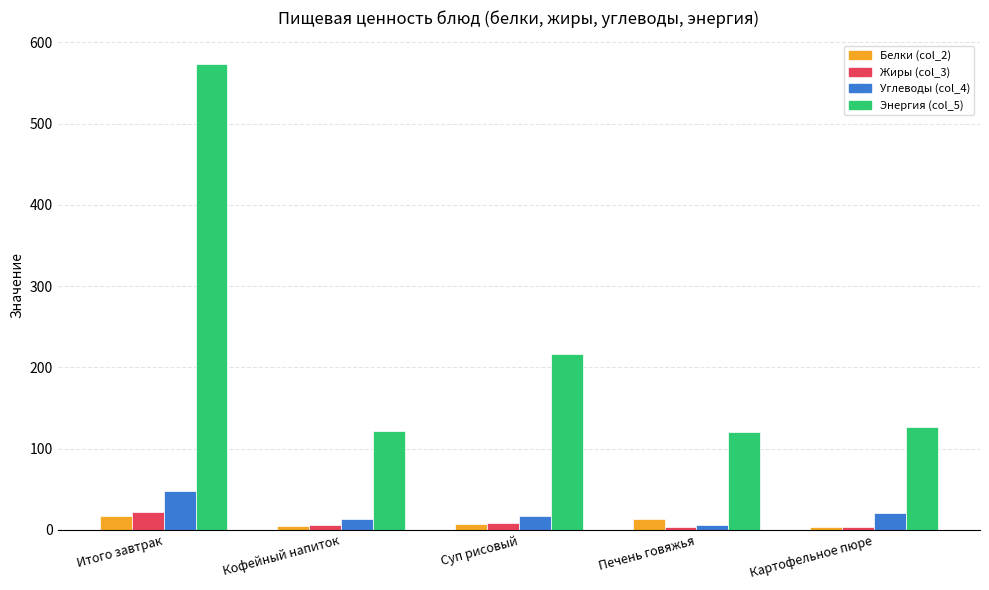

How many values in the Энергия (col_5) series are below 126?

2